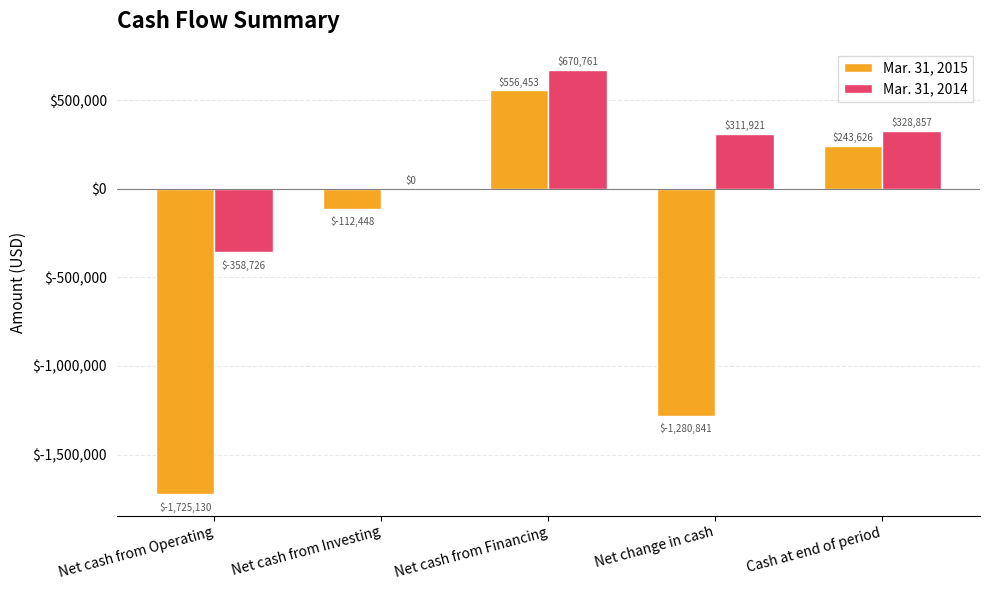

What value does the Mar. 31, 2015 series have at Cash at end of period, to the nearest 10?

243630